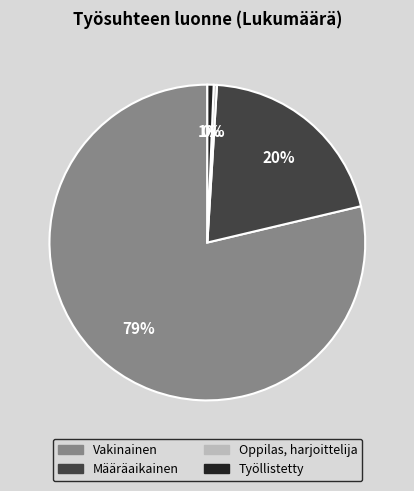

Between Työllistetty and Määräaikainen, which is larger?

Määräaikainen